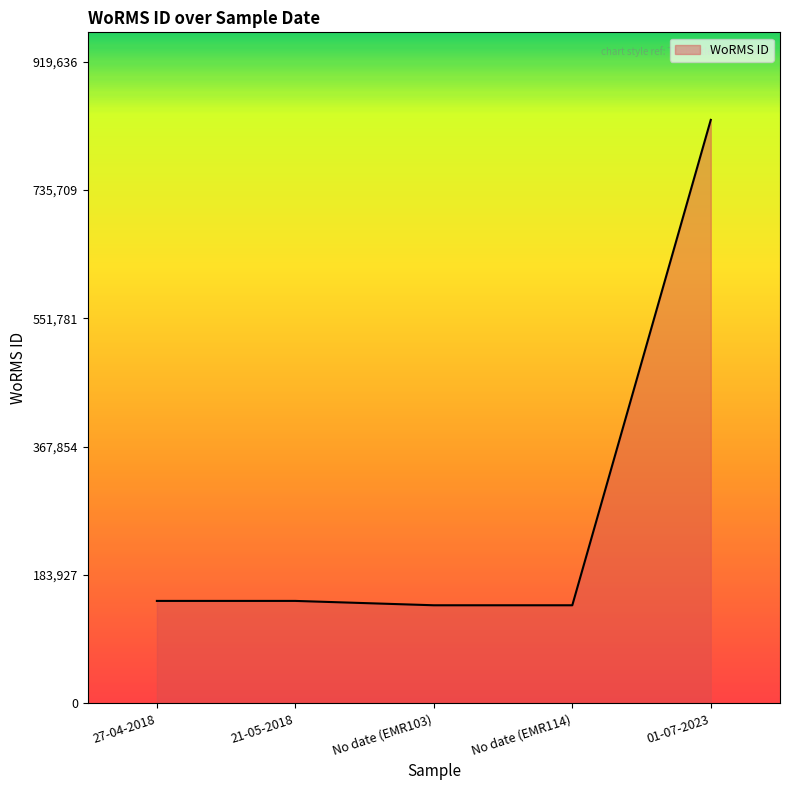

What is the maximum value shown in the chart?

836033